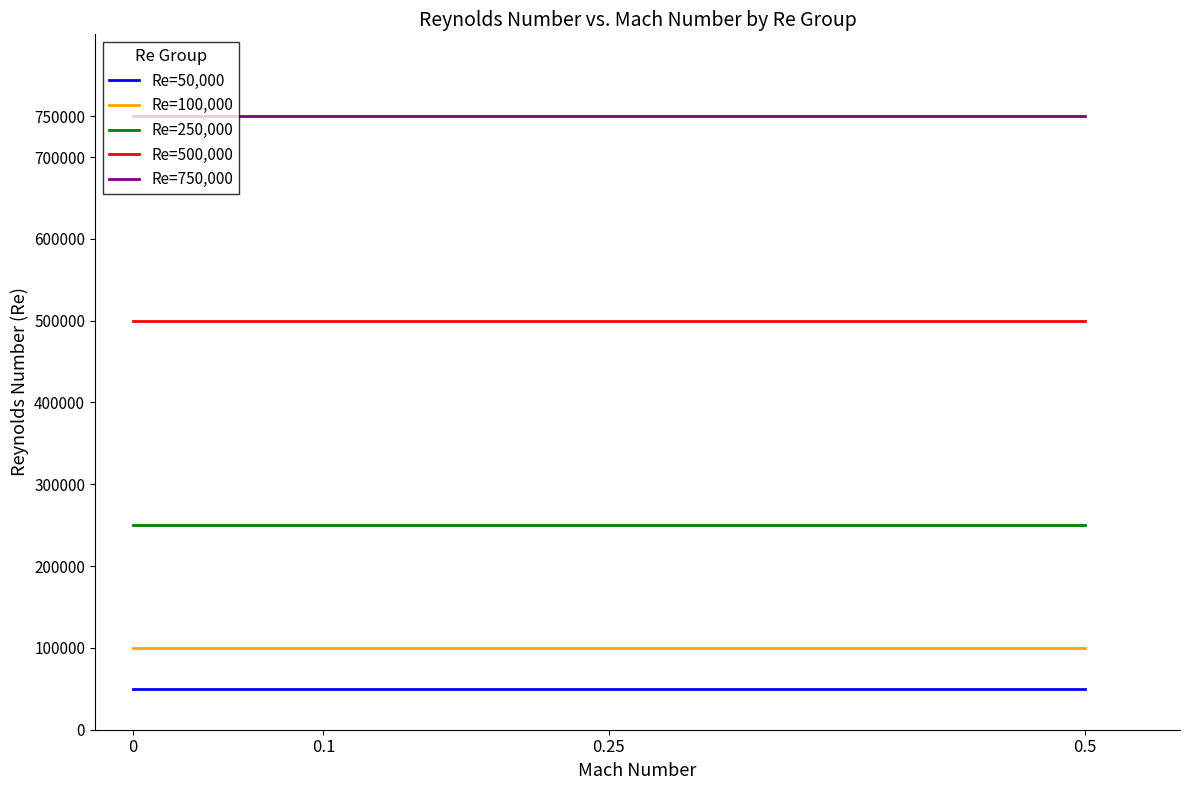

The Re=250,000 series shows 62448 at 0.25. True or false?

False